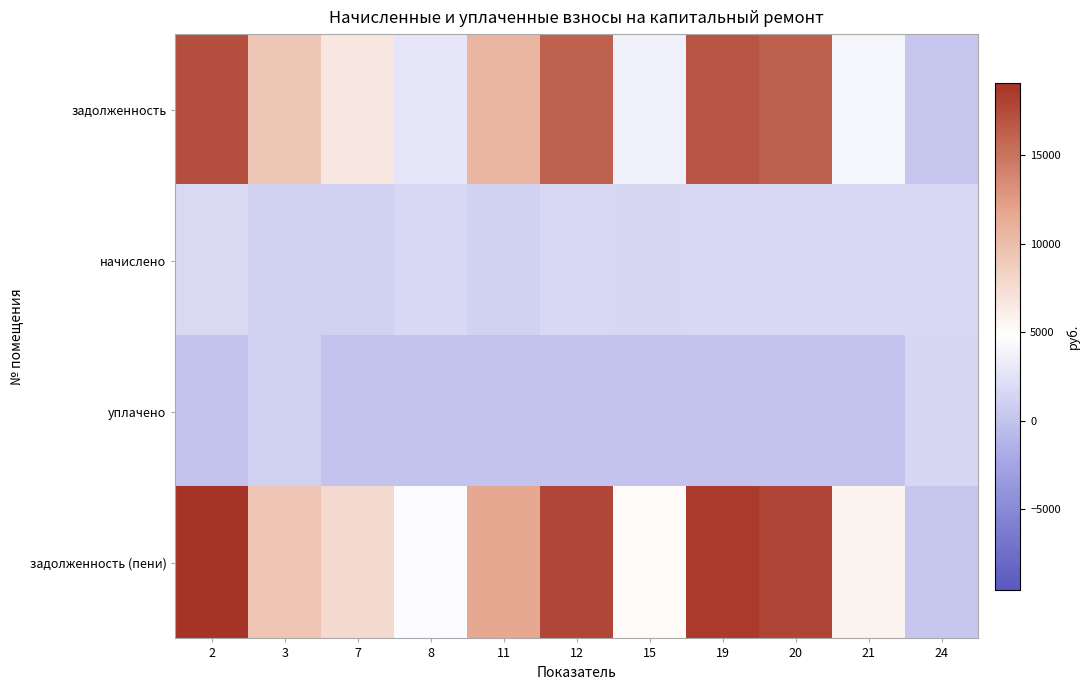

Which series changed the most between 11 and 24?

задолженность (пени)